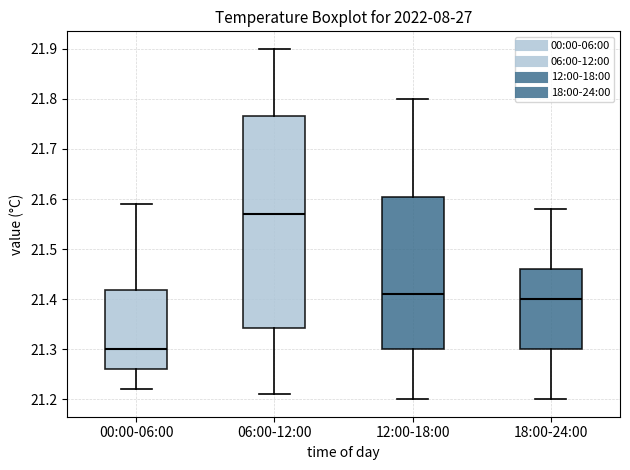

Which box's median line is the highest?

06:00-12:00